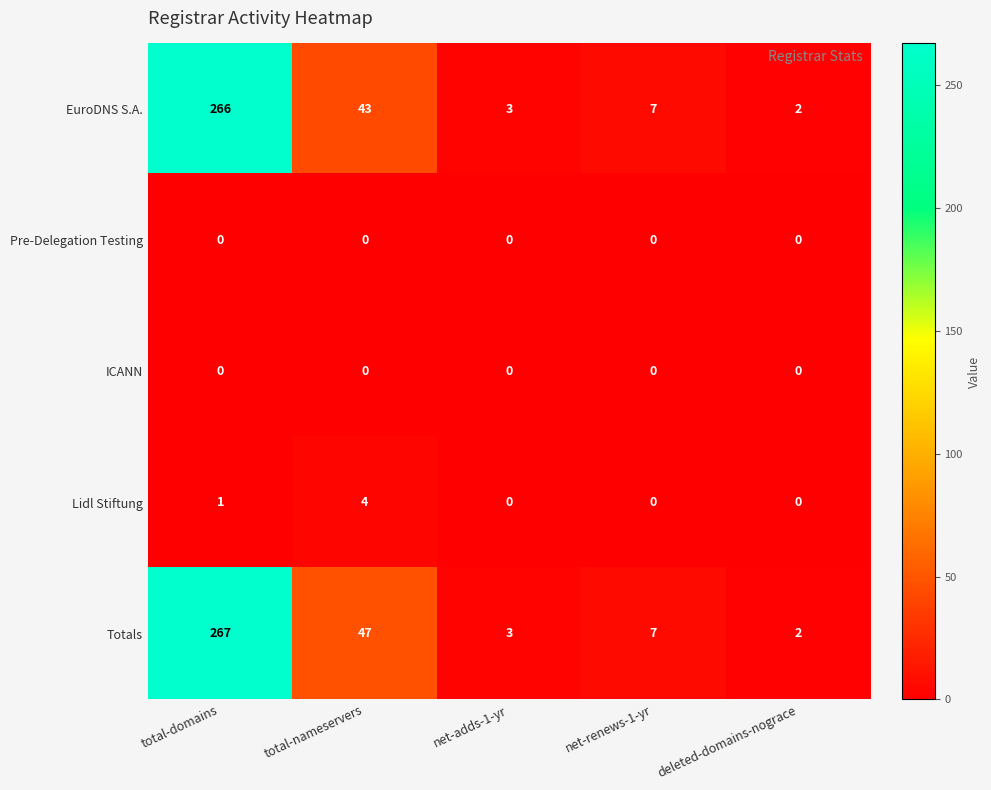

Which series changed the most between total-domains and net-adds-1-yr?

Totals